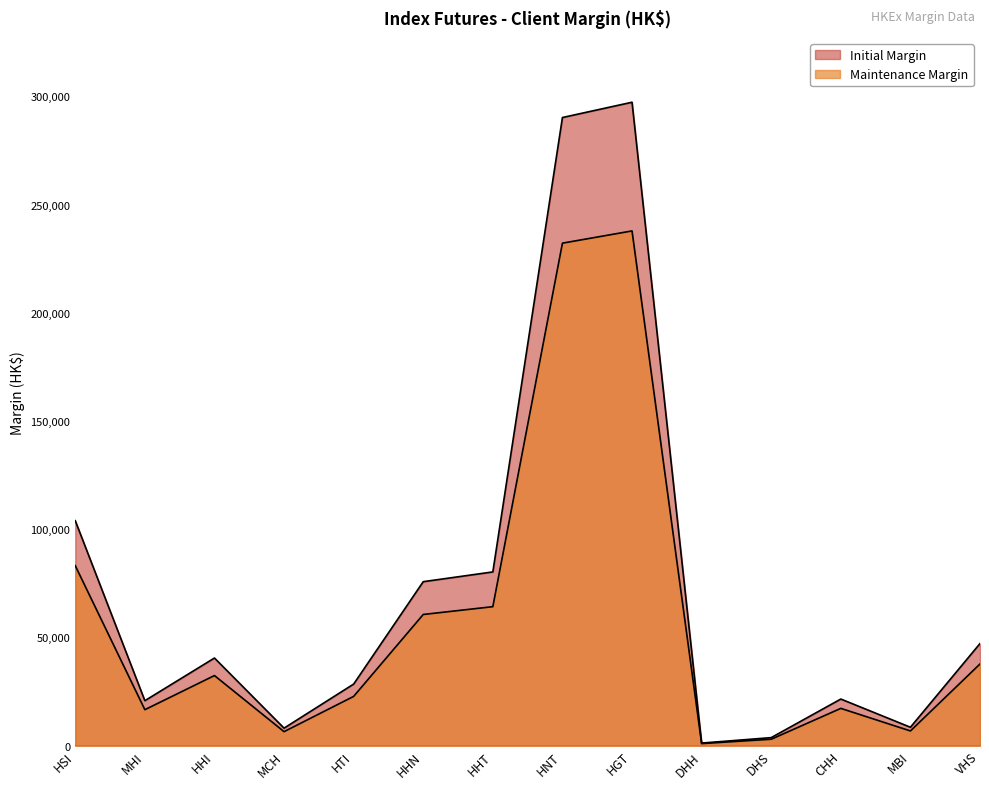

True or false: Initial Margin and Maintenance Margin intersect in this chart.

False